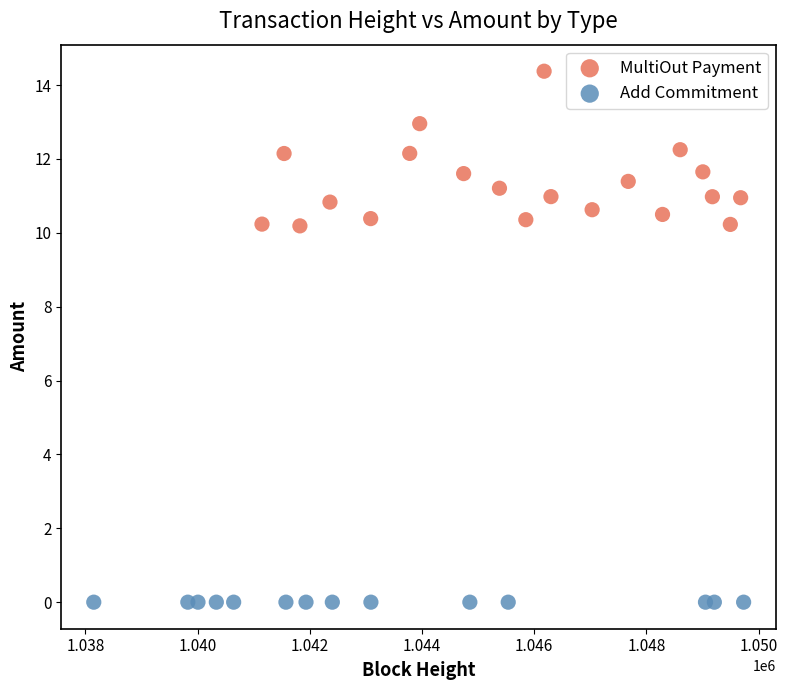

Which series reaches the maximum Y coordinate?

MultiOut Payment